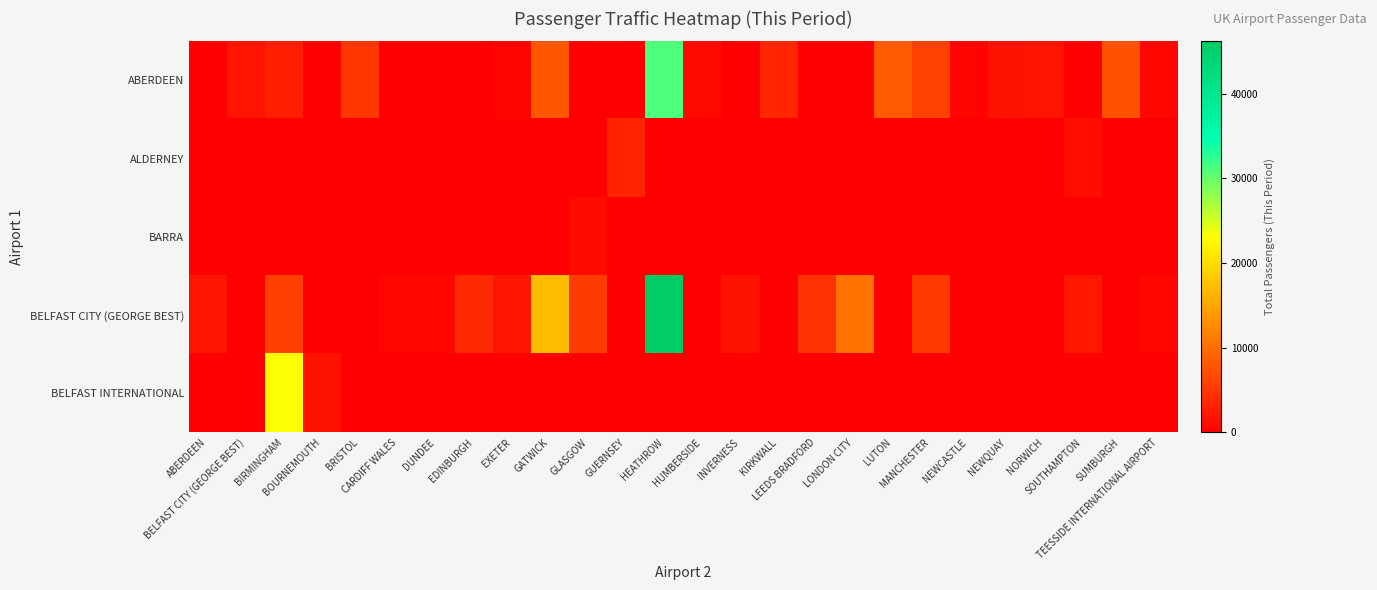

At which category does the chart reach its peak across all series?

HEATHROW